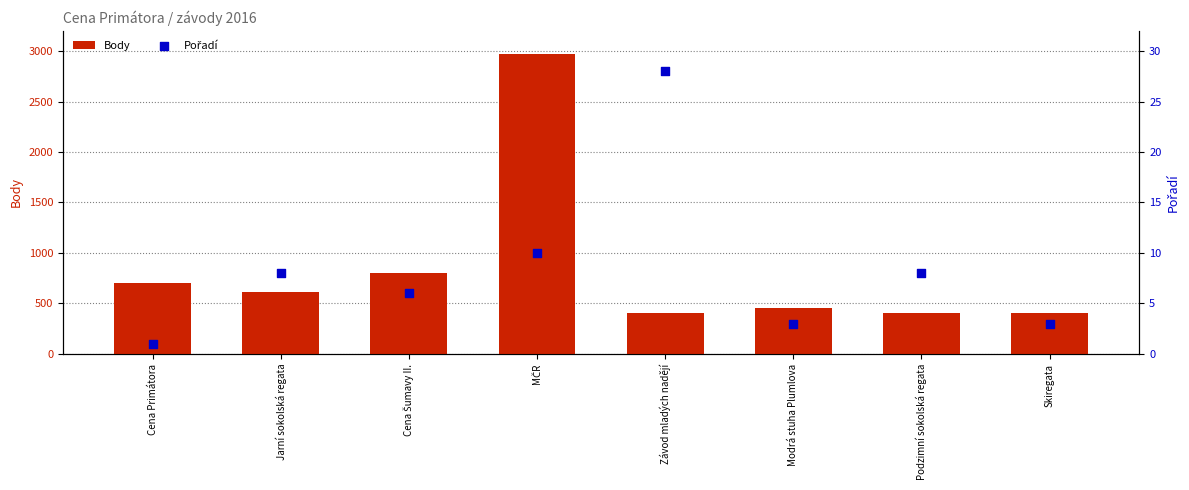

What are all the series names shown in the legend?

Body, Pořadí